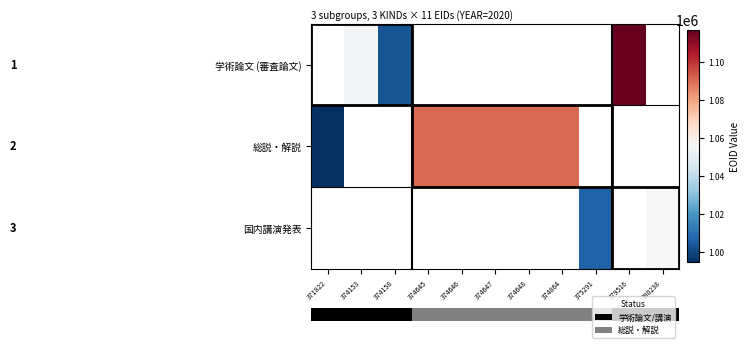

What is the smallest value displayed?

994278.0